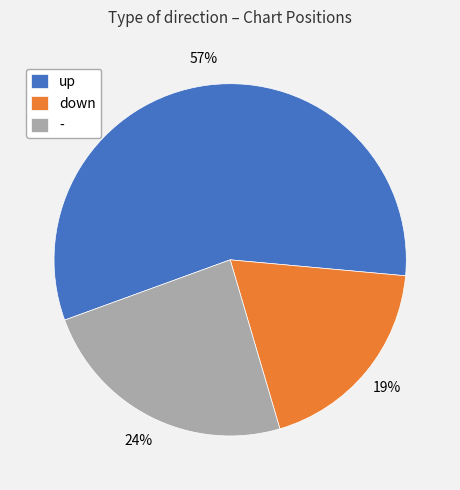

What is the ratio of the value at down to the value at -?

0.8